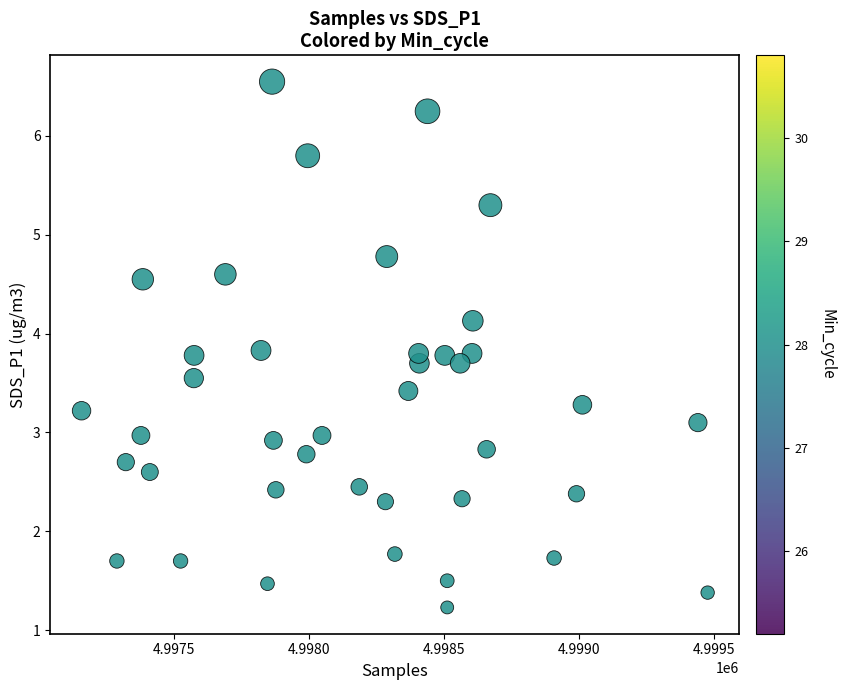

What is the range of X values (max minus min)?

2320.0